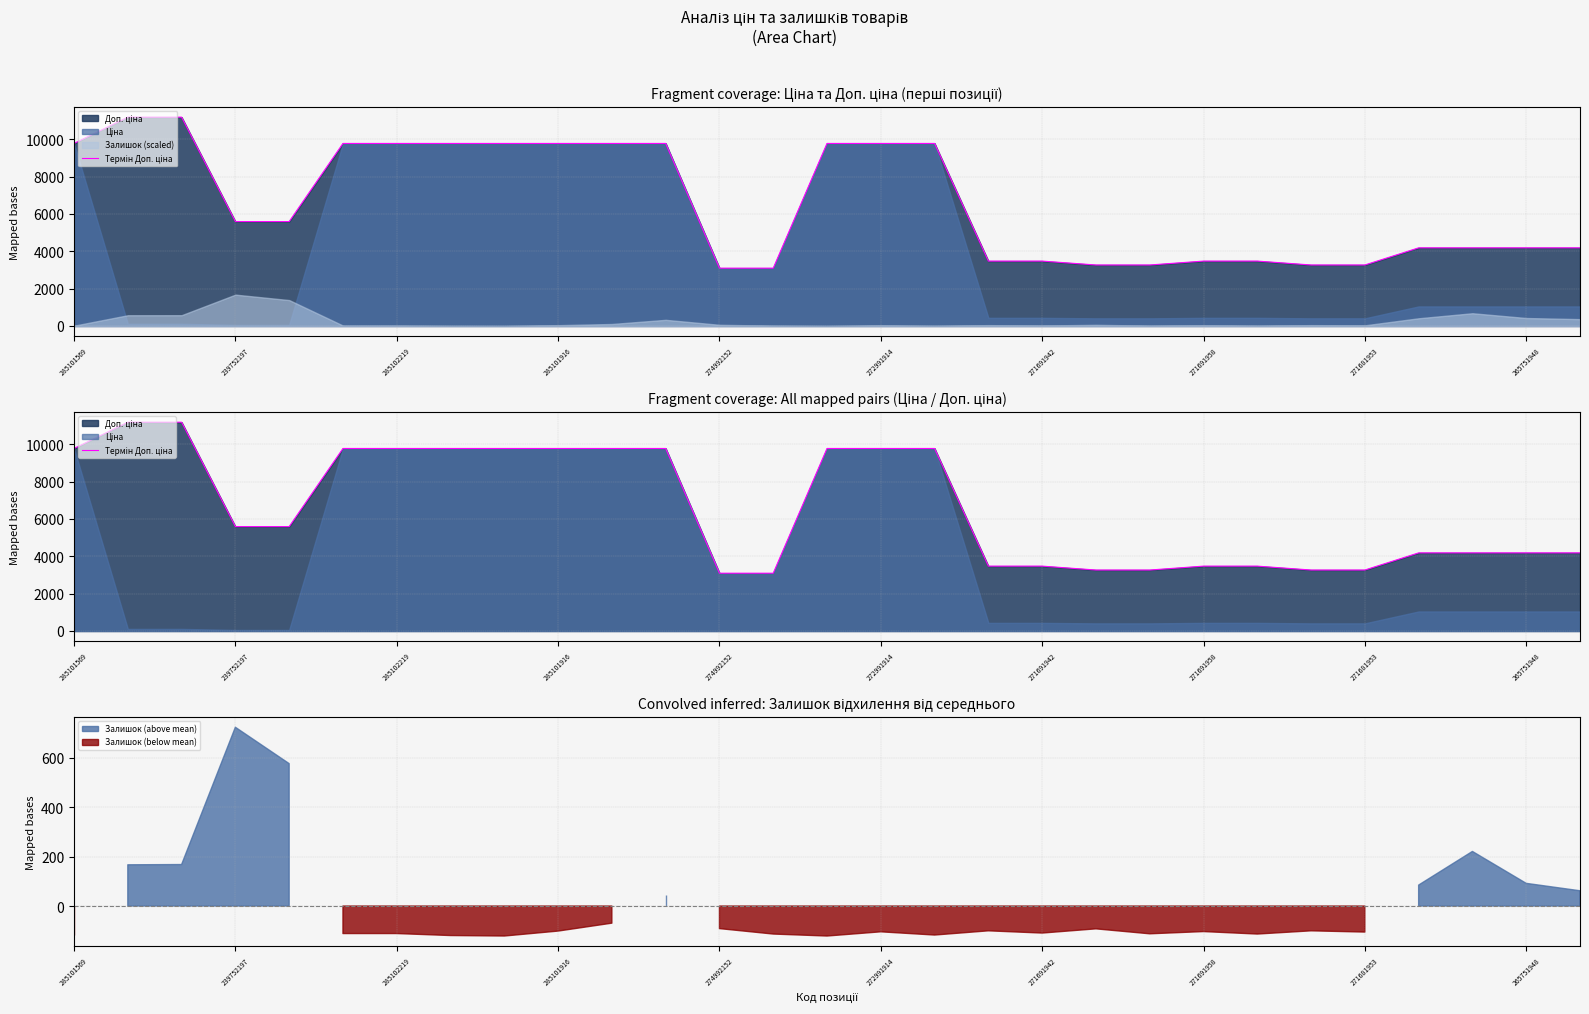

Reading left to right, extract all data points from this chart.

9775.5	11182.0	11182.0	5591.0	5591.0	9775.5	9775.5	9775.5	9775.5	9775.5	9775.5	9775.5	3095.0	3095.0	9775.5	9775.5	9775.5	3474.1	3474.1	3265.8	3265.8	3474.1	3474.1	3265.8	3265.8	4184.0	4184.0	4184.0	4184.0